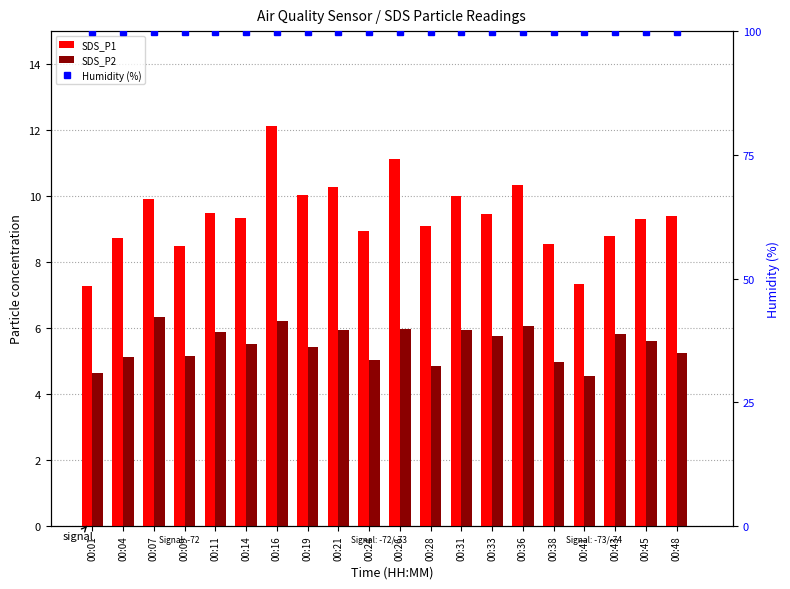

What is the greatest value displayed?

99.9